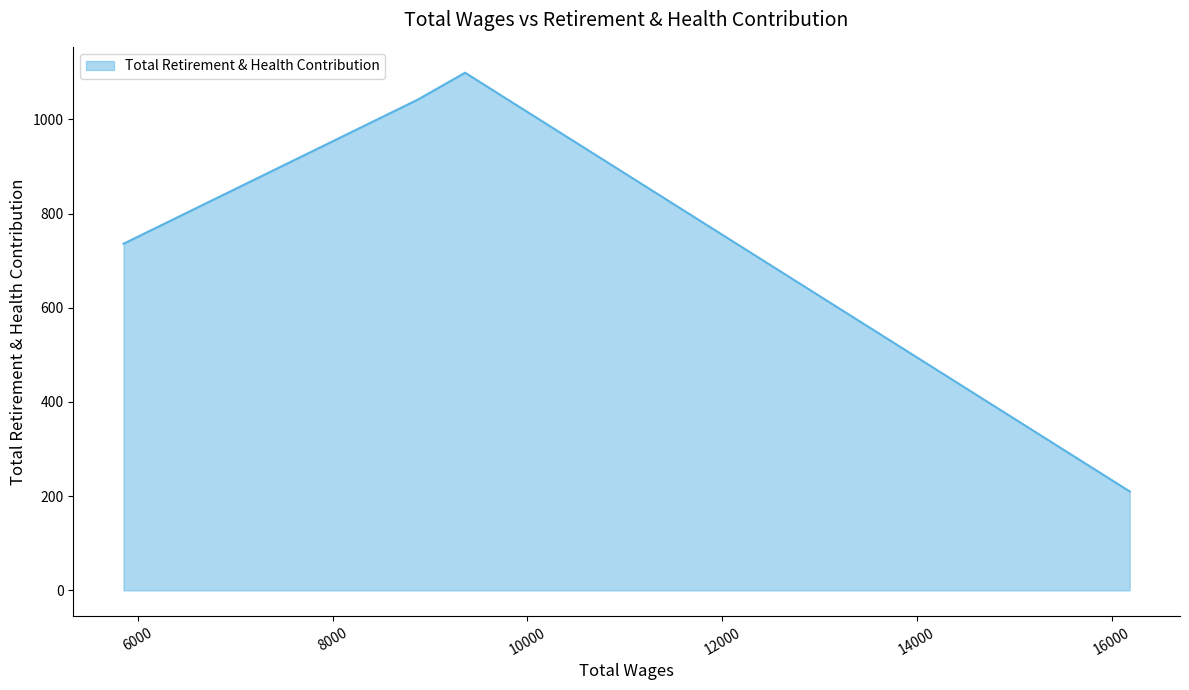

List the labels in order of value, smallest first.

16185.0, 5853.0, 8875.0, 9360.0